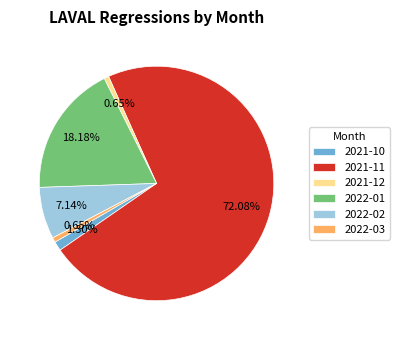

Between 2022-01 and 2022-02, which is larger?

2022-01